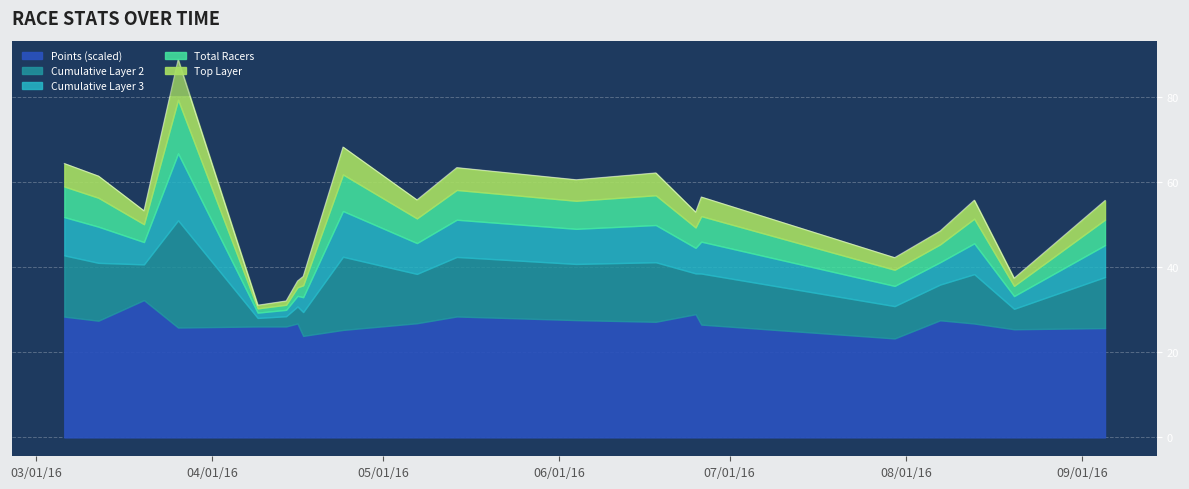

How many data points are less than 55?

9